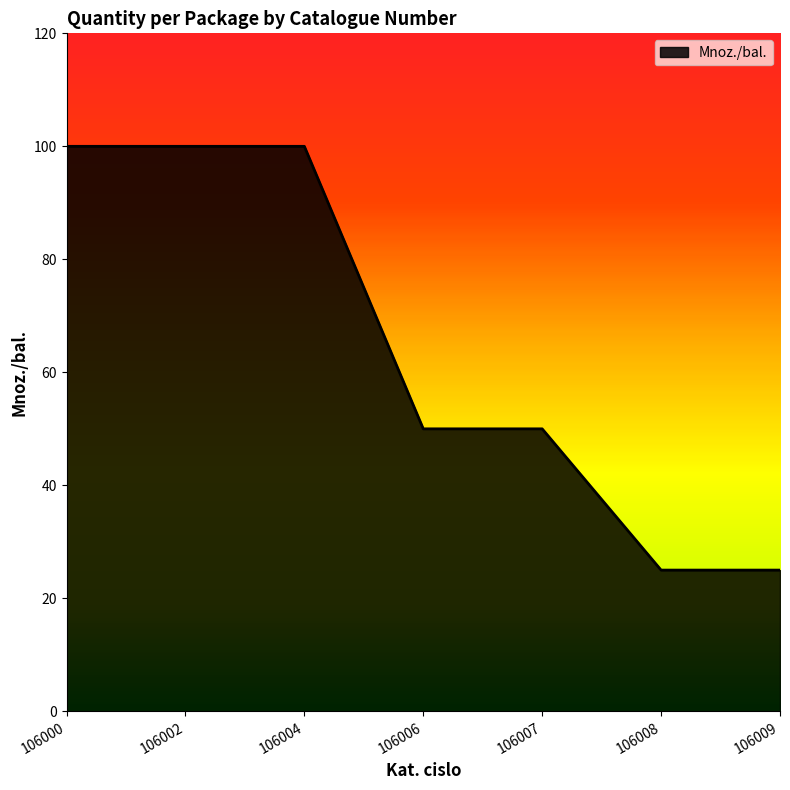

Is it true that the value at 106006 is 12?

False